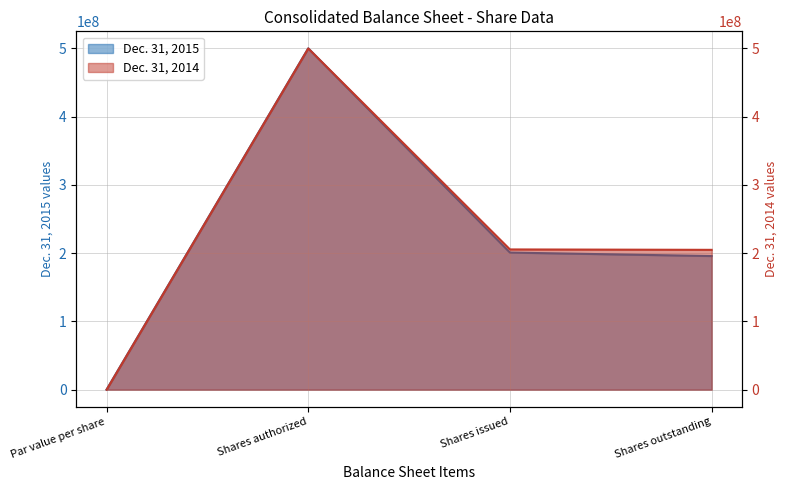

List the series in order of their overall mean, highest first.

Dec. 31, 2014, Dec. 31, 2015